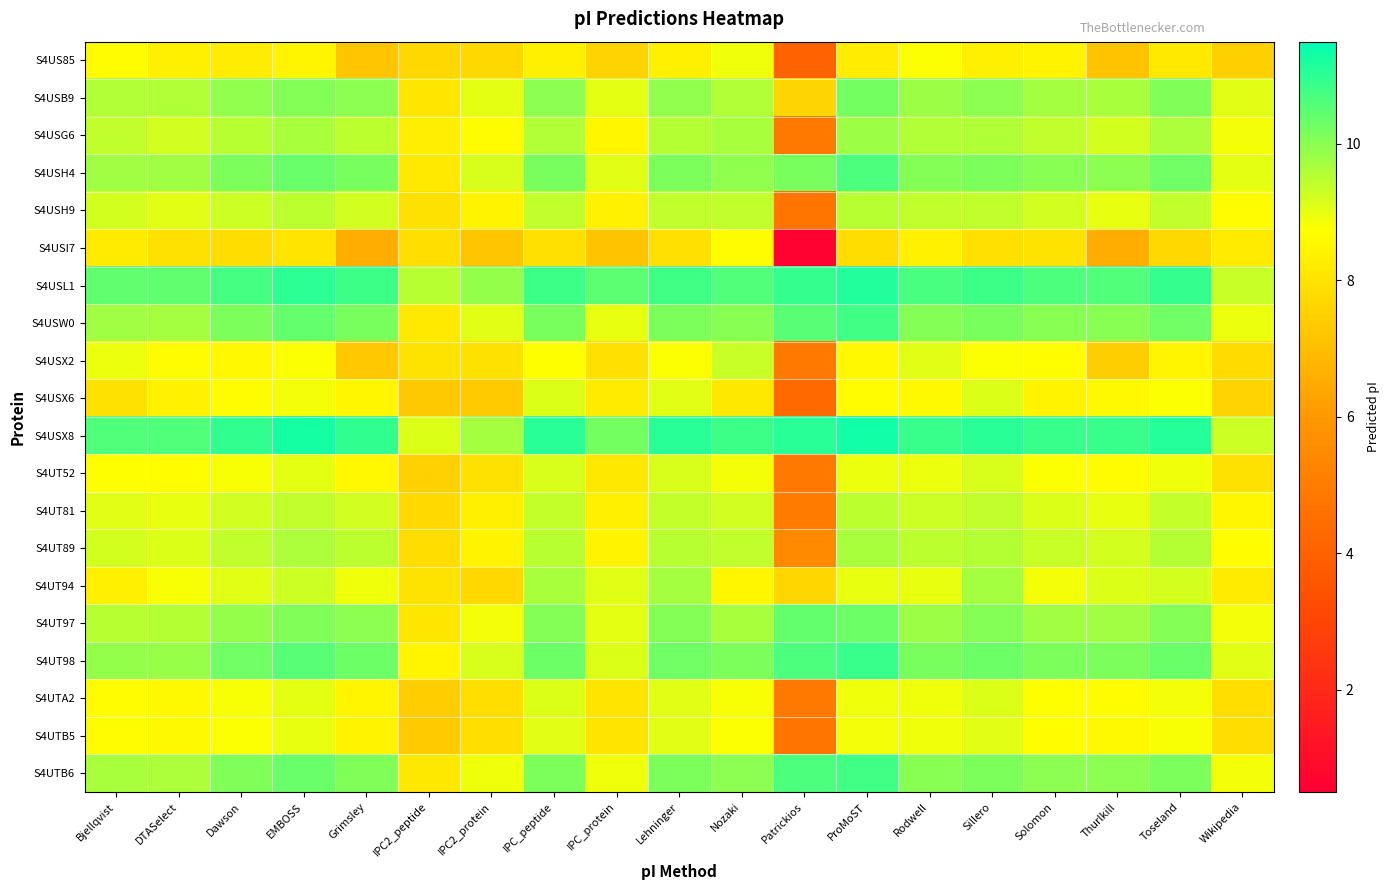

Reading left to right, list all the values displayed in this chart.

S4US85: Bjellqvist=8.7	DTASelect=8.4	Dawson=8.3	EMBOSS=8.5	Grimsley=7.2	IPC2_peptide=7.7	IPC2_protein=7.7	IPC_peptide=8.3	IPC_protein=7.6	Lehninger=8.3	Nozaki=8.9	Patrickios=4.1	ProMoST=8.3	Rodwell=8.8	Sillero=8.3	Solomon=8.4	Thurlkill=7.1	Toseland=8.2	Wikipedia=7.5
S4USB9: Bjellqvist=9.6	DTASelect=9.6	Dawson=9.9	EMBOSS=10.1	Grimsley=10.0	IPC2_peptide=8.1	IPC2_protein=9.0	IPC_peptide=10.0	IPC_protein=9.0	Lehninger=9.9	Nozaki=9.6	Patrickios=7.6	ProMoST=10.2	Rodwell=9.8	Sillero=10.0	Solomon=9.7	Thurlkill=9.7	Toseland=10.1	Wikipedia=9.1
S4USG6: Bjellqvist=9.4	DTASelect=9.3	Dawson=9.5	EMBOSS=9.7	Grimsley=9.5	IPC2_peptide=8.3	IPC2_protein=8.6	IPC_peptide=9.6	IPC_protein=8.5	Lehninger=9.6	Nozaki=9.7	Patrickios=4.9	ProMoST=9.8	Rodwell=9.6	Sillero=9.6	Solomon=9.4	Thurlkill=9.2	Toseland=9.6	Wikipedia=8.8
S4USH4: Bjellqvist=9.8	DTASelect=9.8	Dawson=10.1	EMBOSS=10.4	Grimsley=10.2	IPC2_peptide=8.2	IPC2_protein=9.2	IPC_peptide=10.2	IPC_protein=9.1	Lehninger=10.1	Nozaki=9.9	Patrickios=10.2	ProMoST=10.7	Rodwell=10.1	Sillero=10.2	Solomon=10.0	Thurlkill=10.0	Toseland=10.3	Wikipedia=9.0
S4USH9: Bjellqvist=9.2	DTASelect=9.1	Dawson=9.3	EMBOSS=9.5	Grimsley=9.2	IPC2_peptide=8.0	IPC2_protein=8.4	IPC_peptide=9.4	IPC_protein=8.4	Lehninger=9.4	Nozaki=9.4	Patrickios=4.7	ProMoST=9.5	Rodwell=9.4	Sillero=9.4	Solomon=9.2	Thurlkill=9.0	Toseland=9.4	Wikipedia=8.6
S4USI7: Bjellqvist=8.2	DTASelect=7.9	Dawson=7.8	EMBOSS=8.0	Grimsley=6.5	IPC2_peptide=7.9	IPC2_protein=7.2	IPC_peptide=7.9	IPC_protein=7.1	Lehninger=7.9	Nozaki=8.6	Patrickios=0.6	ProMoST=7.8	Rodwell=8.4	Sillero=7.9	Solomon=8.0	Thurlkill=6.6	Toseland=7.7	Wikipedia=8.2
S4USL1: Bjellqvist=10.5	DTASelect=10.4	Dawson=10.8	EMBOSS=11.0	Grimsley=10.8	IPC2_peptide=9.5	IPC2_protein=9.9	IPC_peptide=10.8	IPC_protein=10.5	Lehninger=10.8	Nozaki=10.6	Patrickios=10.9	ProMoST=11.1	Rodwell=10.7	Sillero=10.8	Solomon=10.6	Thurlkill=10.6	Toseland=10.9	Wikipedia=9.3
S4USW0: Bjellqvist=9.8	DTASelect=9.7	Dawson=10.1	EMBOSS=10.4	Grimsley=10.2	IPC2_peptide=8.2	IPC2_protein=9.1	IPC_peptide=10.2	IPC_protein=9.0	Lehninger=10.2	Nozaki=10.0	Patrickios=10.5	ProMoST=10.8	Rodwell=10.1	Sillero=10.2	Solomon=10.0	Thurlkill=10.0	Toseland=10.3	Wikipedia=8.9
S4USX2: Bjellqvist=8.9	DTASelect=8.6	Dawson=8.6	EMBOSS=8.8	Grimsley=7.3	IPC2_peptide=8.0	IPC2_protein=7.9	IPC_peptide=8.7	IPC_protein=7.9	Lehninger=8.8	Nozaki=9.3	Patrickios=4.8	ProMoST=8.6	Rodwell=9.1	Sillero=8.8	Solomon=8.7	Thurlkill=7.4	Toseland=8.5	Wikipedia=7.8
S4USX6: Bjellqvist=8.0	DTASelect=8.4	Dawson=8.6	EMBOSS=8.9	Grimsley=8.5	IPC2_peptide=7.3	IPC2_protein=7.4	IPC_peptide=9.1	IPC_protein=8.2	Lehninger=9.1	Nozaki=8.1	Patrickios=4.3	ProMoST=8.6	Rodwell=8.6	Sillero=9.1	Solomon=8.4	Thurlkill=8.6	Toseland=8.8	Wikipedia=7.6
S4USX8: Bjellqvist=10.6	DTASelect=10.6	Dawson=10.9	EMBOSS=11.3	Grimsley=11.0	IPC2_peptide=9.1	IPC2_protein=9.7	IPC_peptide=11.1	IPC_protein=10.2	Lehninger=11.0	Nozaki=10.8	Patrickios=11.0	ProMoST=11.3	Rodwell=10.9	Sillero=11.1	Solomon=10.9	Thurlkill=10.9	Toseland=11.1	Wikipedia=9.3
S4UT52: Bjellqvist=8.7	DTASelect=8.7	Dawson=8.8	EMBOSS=9.0	Grimsley=8.6	IPC2_peptide=7.5	IPC2_protein=7.9	IPC_peptide=9.2	IPC_protein=8.1	Lehninger=9.2	Nozaki=8.8	Patrickios=4.8	ProMoST=8.9	Rodwell=9.0	Sillero=9.2	Solomon=8.8	Thurlkill=8.7	Toseland=8.9	Wikipedia=8.0
S4UT81: Bjellqvist=9.1	DTASelect=9.0	Dawson=9.2	EMBOSS=9.4	Grimsley=9.2	IPC2_peptide=7.7	IPC2_protein=8.3	IPC_peptide=9.4	IPC_protein=8.3	Lehninger=9.4	Nozaki=9.2	Patrickios=5.0	ProMoST=9.4	Rodwell=9.3	Sillero=9.4	Solomon=9.1	Thurlkill=9.0	Toseland=9.4	Wikipedia=8.5
S4UT89: Bjellqvist=9.2	DTASelect=9.1	Dawson=9.4	EMBOSS=9.6	Grimsley=9.4	IPC2_peptide=7.8	IPC2_protein=8.4	IPC_peptide=9.5	IPC_protein=8.4	Lehninger=9.5	Nozaki=9.4	Patrickios=5.4	ProMoST=9.7	Rodwell=9.4	Sillero=9.5	Solomon=9.3	Thurlkill=9.2	Toseland=9.5	Wikipedia=8.7
S4UT94: Bjellqvist=8.3	DTASelect=8.8	Dawson=9.1	EMBOSS=9.3	Grimsley=8.9	IPC2_peptide=8.0	IPC2_protein=7.7	IPC_peptide=9.7	IPC_protein=9.1	Lehninger=9.7	Nozaki=8.5	Patrickios=7.6	ProMoST=9.0	Rodwell=9.0	Sillero=9.7	Solomon=8.9	Thurlkill=9.1	Toseland=9.2	Wikipedia=8.2
S4UT97: Bjellqvist=9.5	DTASelect=9.5	Dawson=9.9	EMBOSS=10.1	Grimsley=10.0	IPC2_peptide=8.1	IPC2_protein=8.9	IPC_peptide=10.0	IPC_protein=9.0	Lehninger=10.0	Nozaki=9.7	Patrickios=10.4	ProMoST=10.3	Rodwell=9.8	Sillero=10.0	Solomon=9.8	Thurlkill=9.8	Toseland=10.0	Wikipedia=8.8
S4UT98: Bjellqvist=9.9	DTASelect=9.9	Dawson=10.3	EMBOSS=10.5	Grimsley=10.3	IPC2_peptide=8.5	IPC2_protein=9.2	IPC_peptide=10.3	IPC_protein=9.1	Lehninger=10.3	Nozaki=10.2	Patrickios=10.7	ProMoST=10.9	Rodwell=10.2	Sillero=10.3	Solomon=10.1	Thurlkill=10.2	Toseland=10.4	Wikipedia=9.1
S4UTA2: Bjellqvist=8.6	DTASelect=8.6	Dawson=8.8	EMBOSS=9.0	Grimsley=8.5	IPC2_peptide=7.4	IPC2_protein=7.9	IPC_peptide=9.1	IPC_protein=8.0	Lehninger=9.1	Nozaki=8.8	Patrickios=4.9	ProMoST=8.9	Rodwell=8.9	Sillero=9.1	Solomon=8.7	Thurlkill=8.6	Toseland=8.9	Wikipedia=7.9
S4UTB5: Bjellqvist=8.6	DTASelect=8.6	Dawson=8.8	EMBOSS=9.0	Grimsley=8.4	IPC2_peptide=7.4	IPC2_protein=7.9	IPC_peptide=9.1	IPC_protein=8.0	Lehninger=9.1	Nozaki=8.8	Patrickios=4.7	ProMoST=8.9	Rodwell=8.9	Sillero=9.1	Solomon=8.7	Thurlkill=8.6	Toseland=8.8	Wikipedia=7.8
S4UTB6: Bjellqvist=9.7	DTASelect=9.6	Dawson=10.1	EMBOSS=10.3	Grimsley=10.1	IPC2_peptide=8.1	IPC2_protein=8.9	IPC_peptide=10.1	IPC_protein=8.9	Lehninger=10.1	Nozaki=10.0	Patrickios=10.6	ProMoST=10.8	Rodwell=10.0	Sillero=10.1	Solomon=10.0	Thurlkill=10.0	Toseland=10.2	Wikipedia=8.9